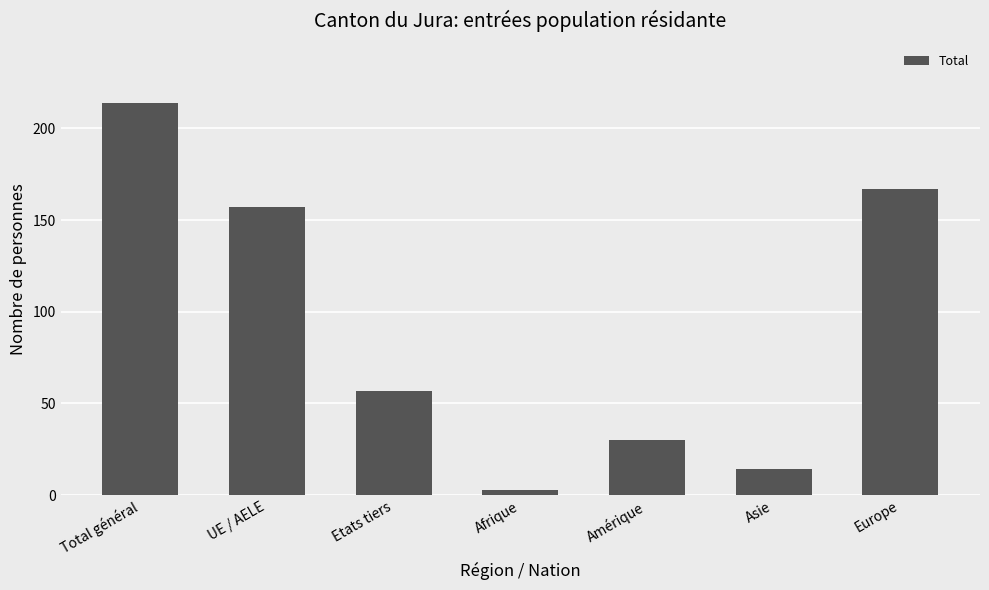

How many data points does each series have?

7